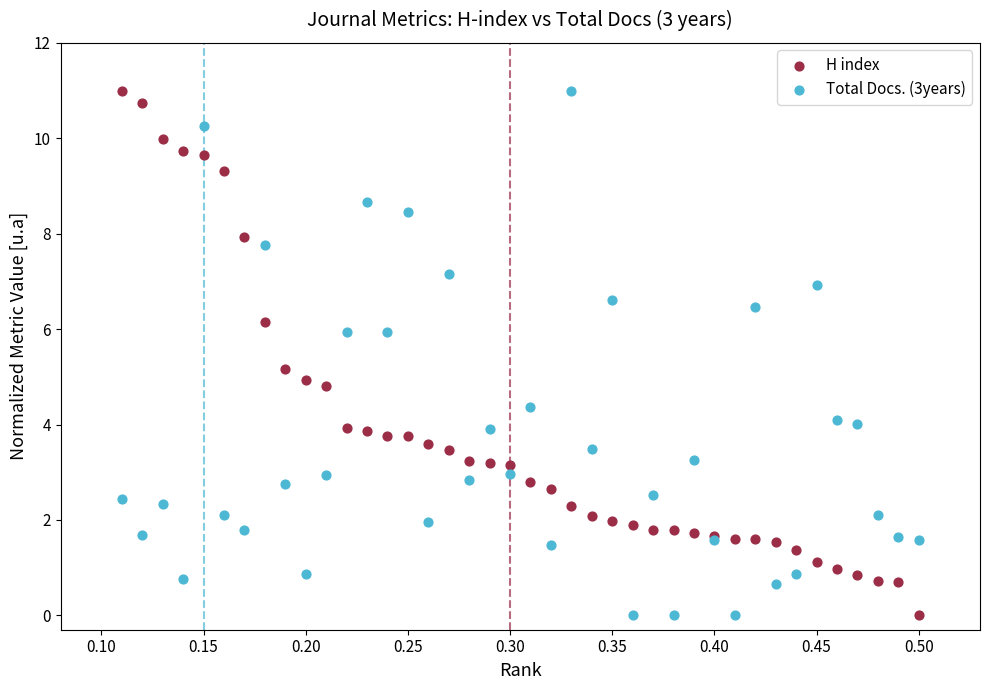

What is the X range (max minus min) for the scatter plot?

0.4